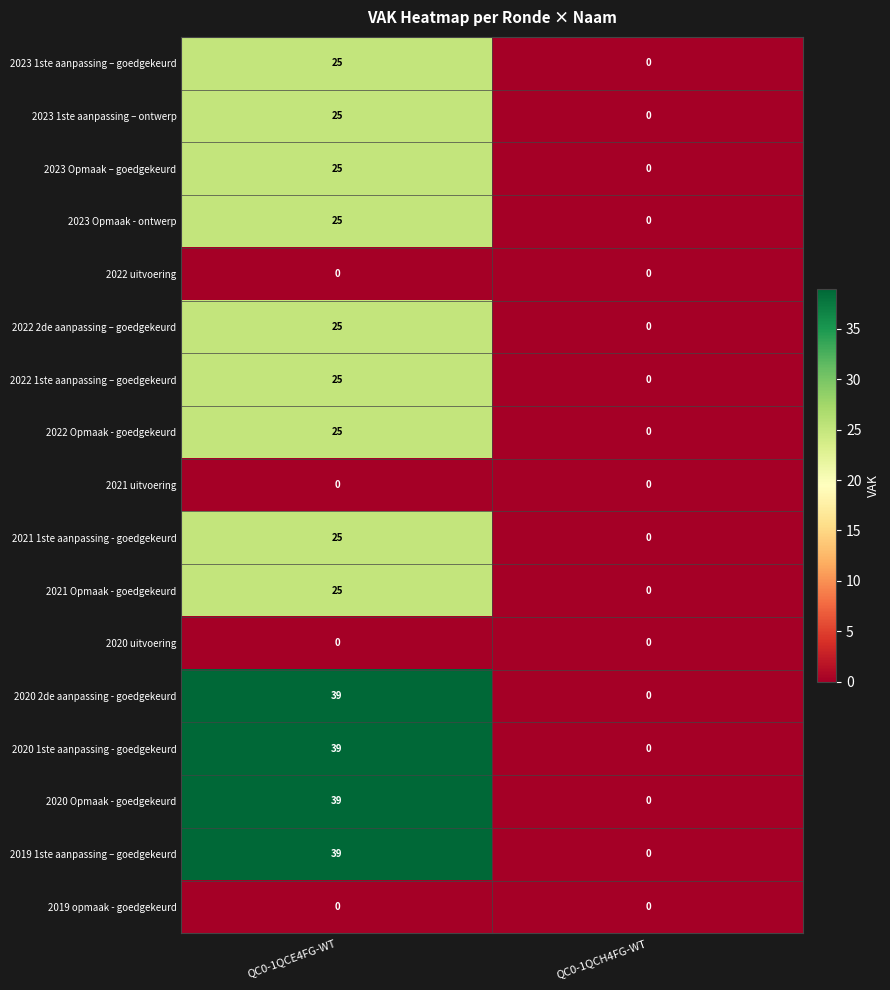

What is the maximum value for 2023 1ste aanpassing – ontwerp?

25